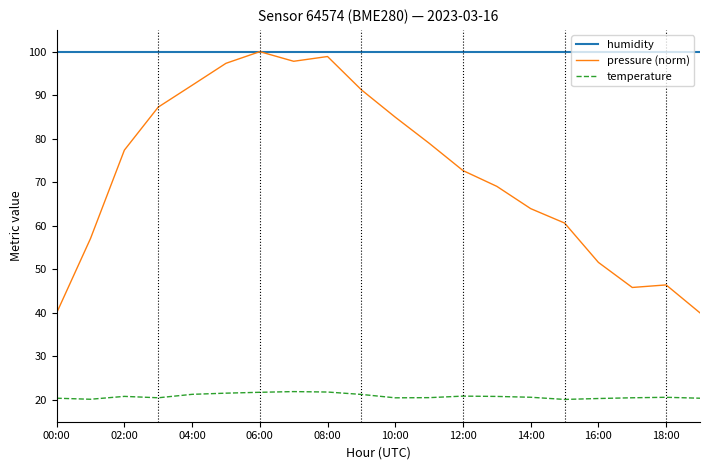

Which series has the widest spread of values?

pressure (norm)